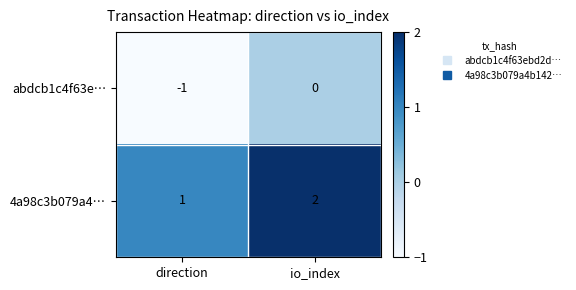

What is the sum of all 4a98c3b079a4… values?

3